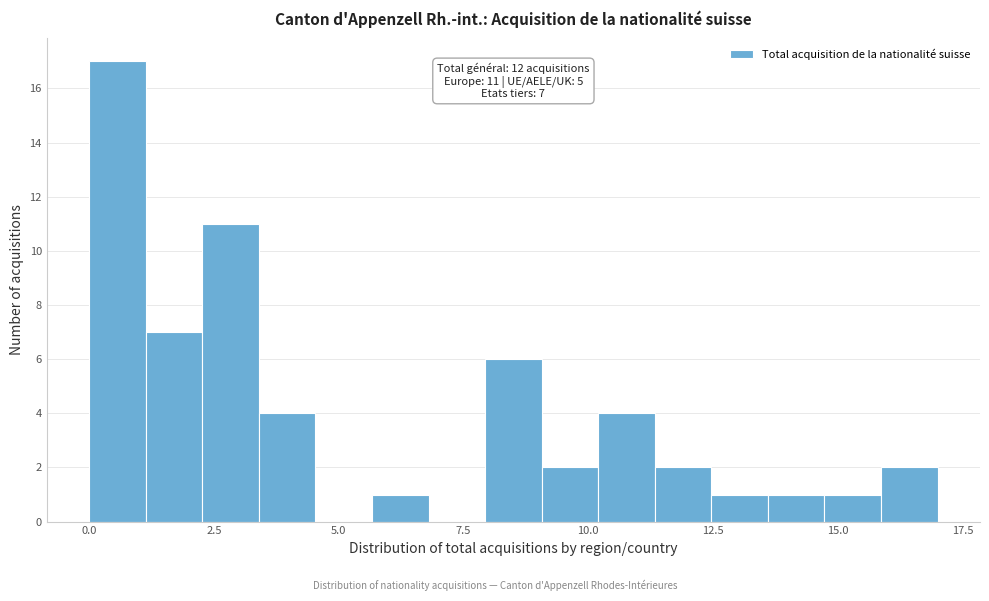

Read against the x-axis, roughly where is the centre of the tallest bar?

0.5